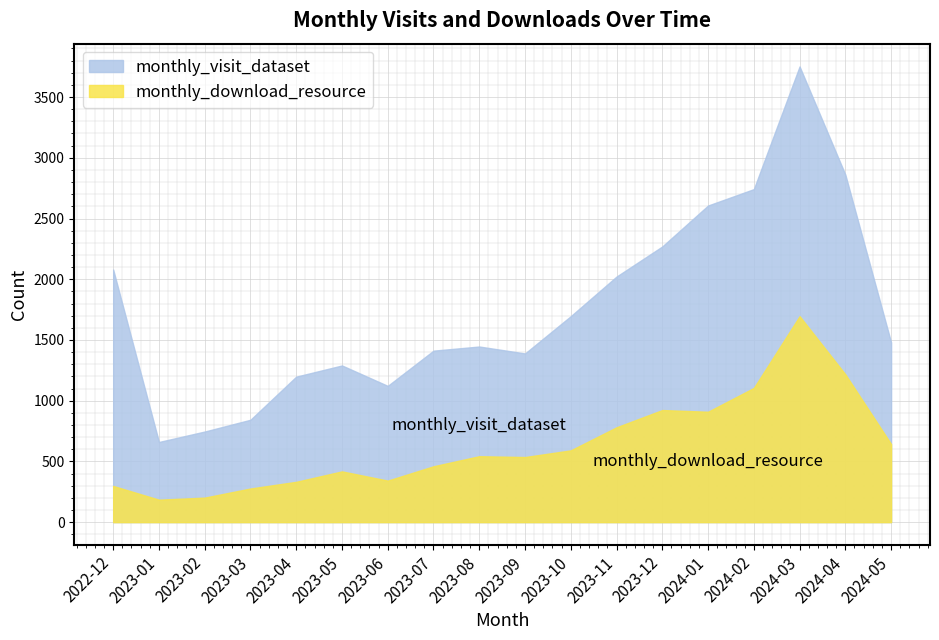

What is the greatest value displayed?

3752